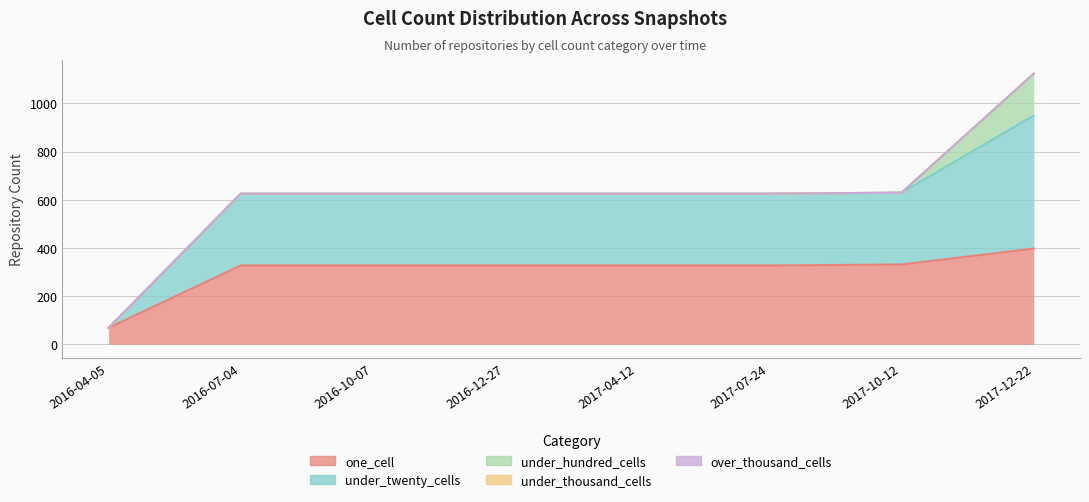

What are all the series names shown in the legend?

one_cell, under_twenty_cells, under_hundred_cells, under_thousand_cells, over_thousand_cells